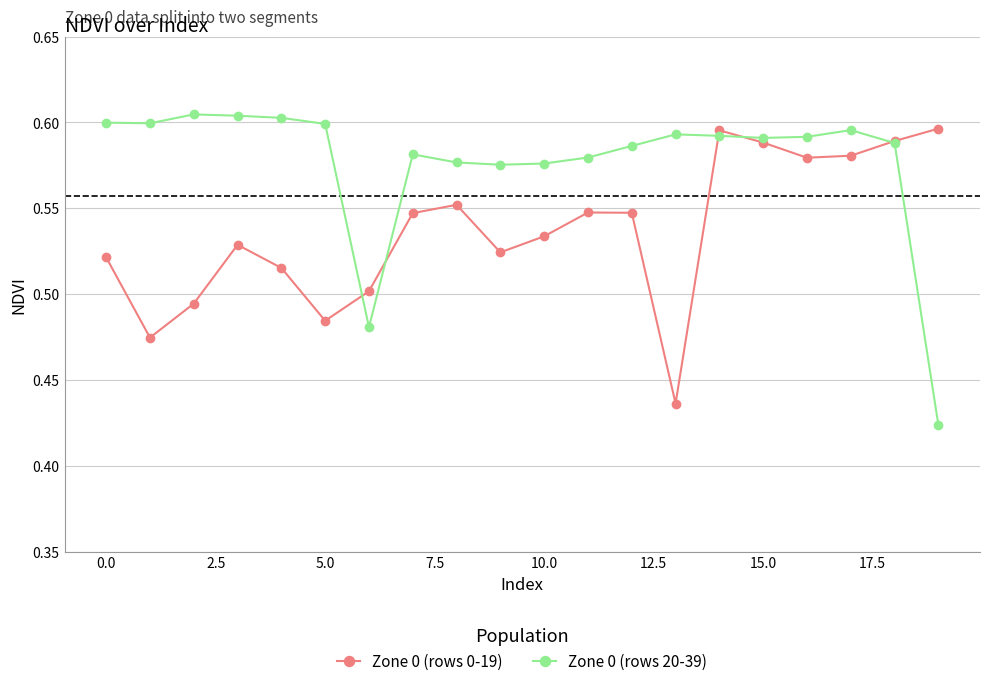

True or false: Zone 0 (rows 20-39) has more than 2 points higher than both neighbors.

True